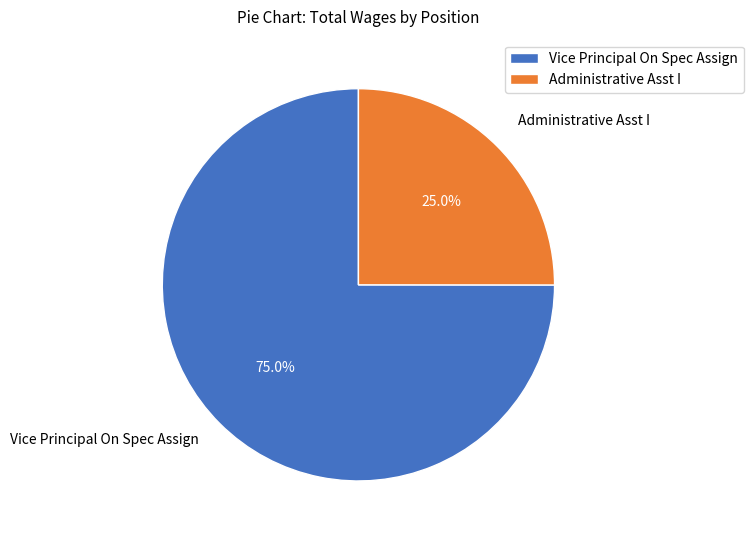

How many slices are in this pie chart?

2